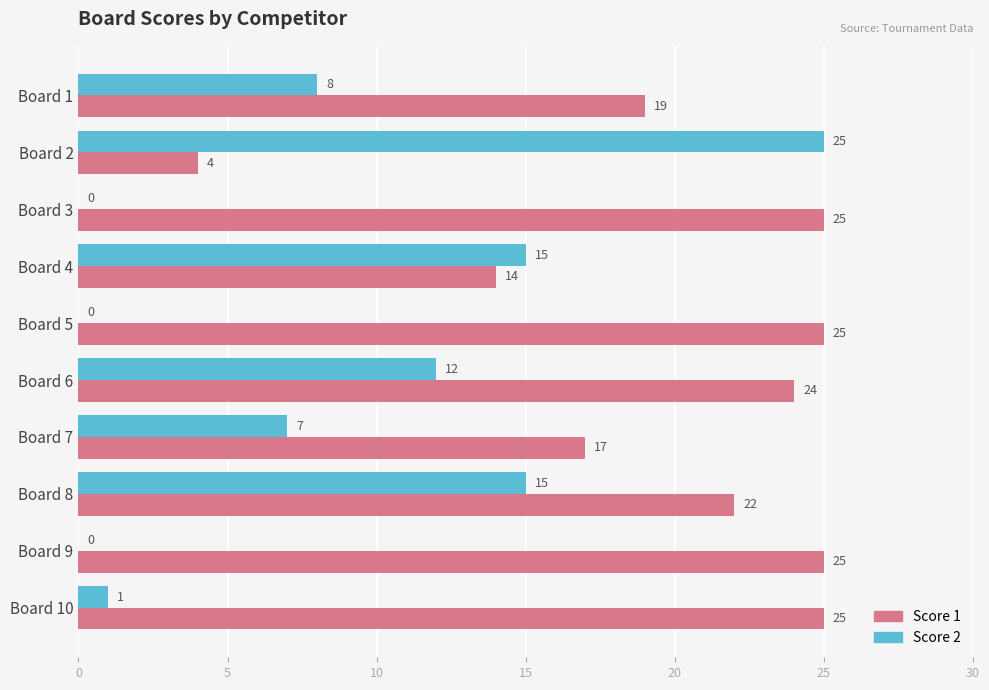

What is the maximum value for Score 2?

25